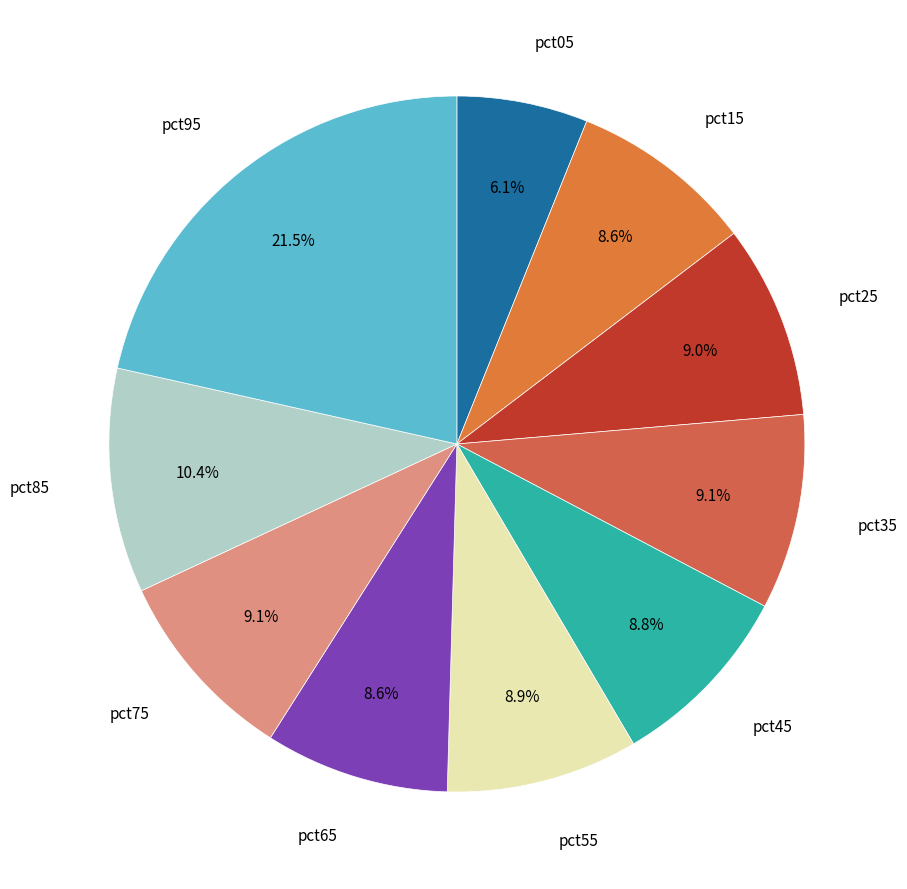

What is the smallest slice in the pie chart?

pct05